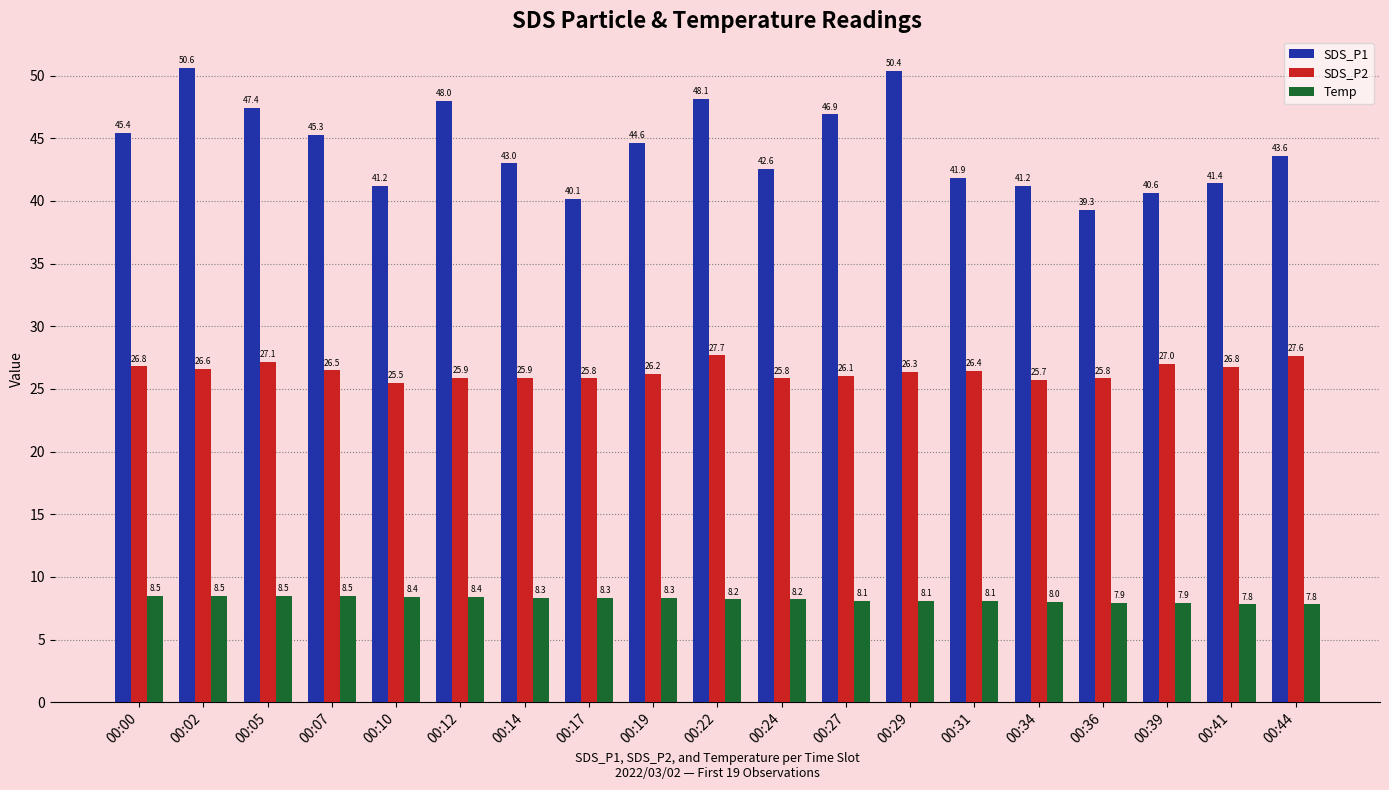

At which label does SDS_P1 first exceed 43?

00:00